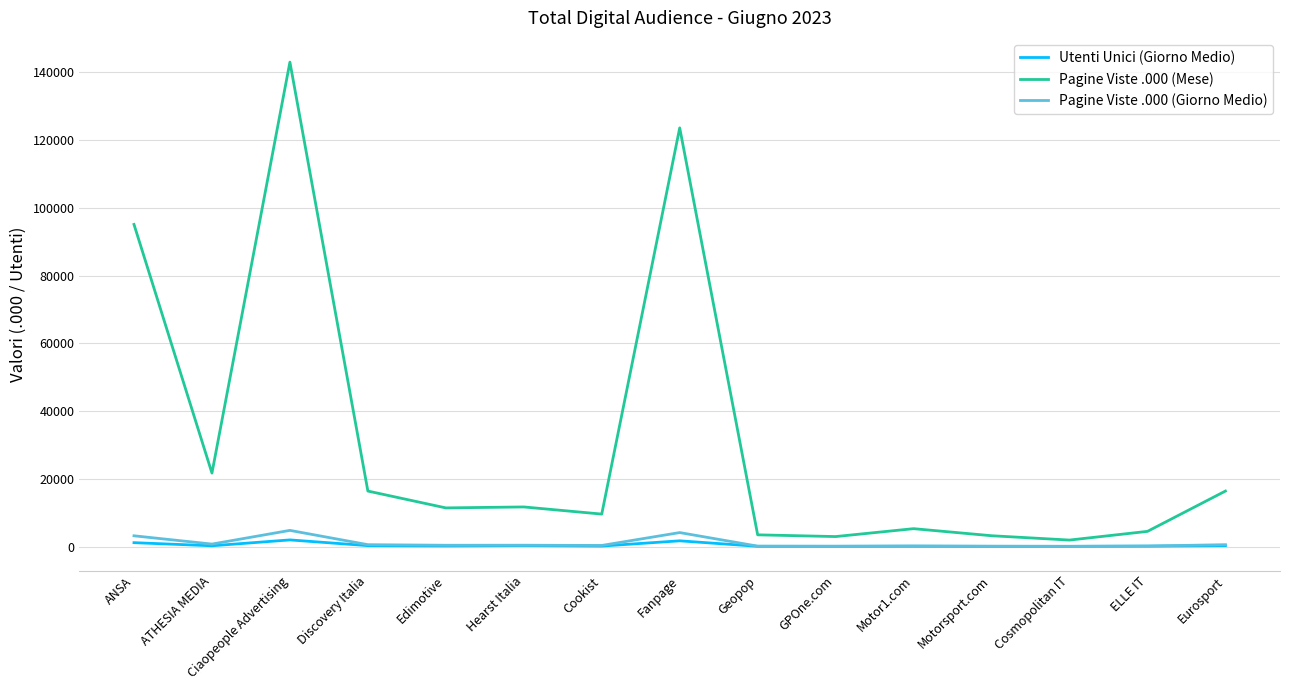

The Utenti Unici (Giorno Medio) series shows 222.0 at ATHESIA MEDIA. True or false?

True